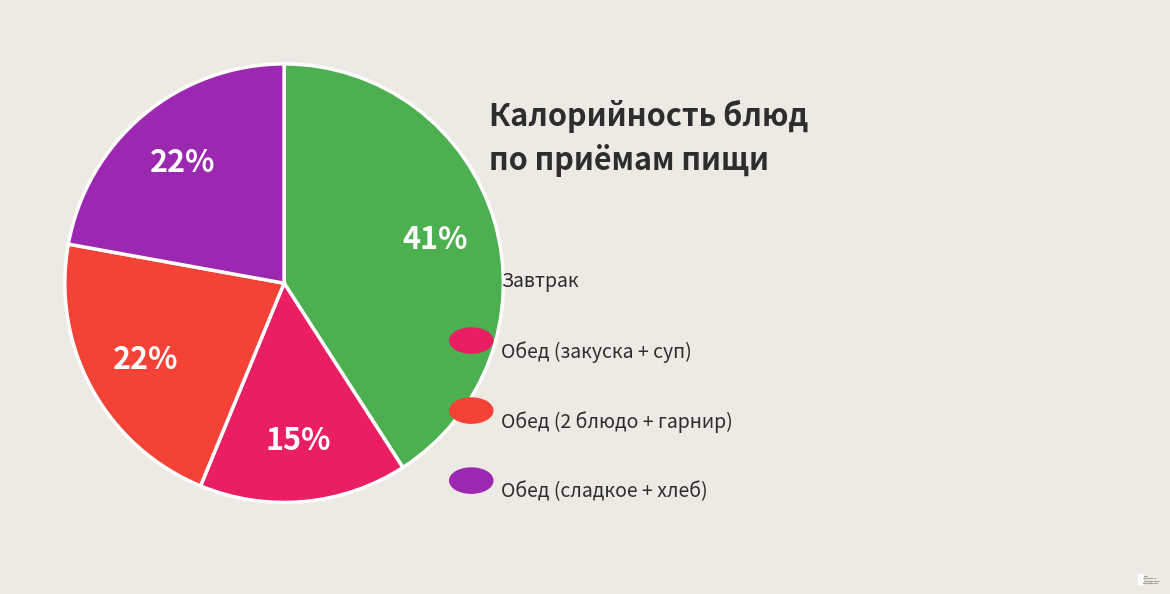

True or false: Обед (сладкое + хлеб) accounts for 22% of the total.

True